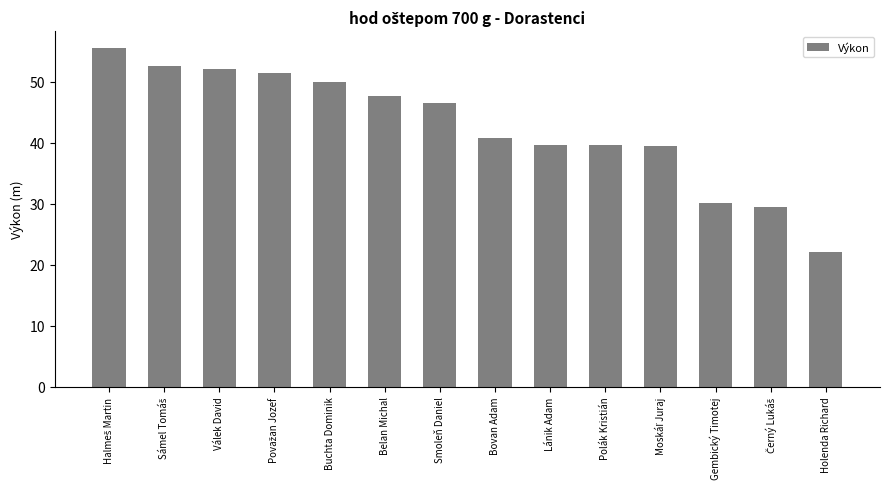

What is the difference between the second highest and minimum values?

30.6